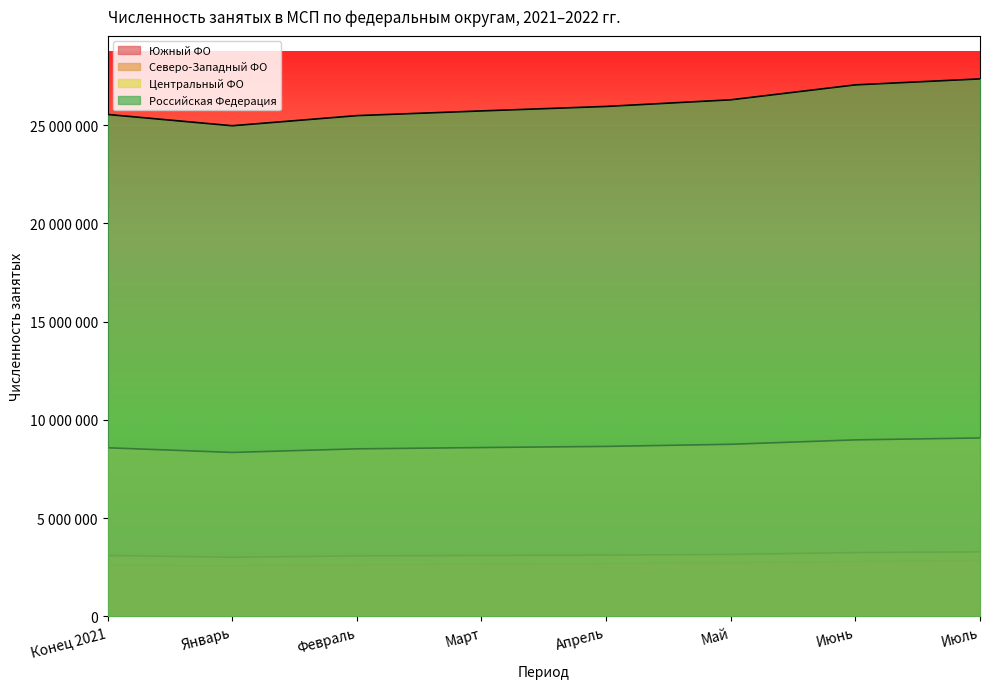

What is the minimum value for Южный ФО?

2584374